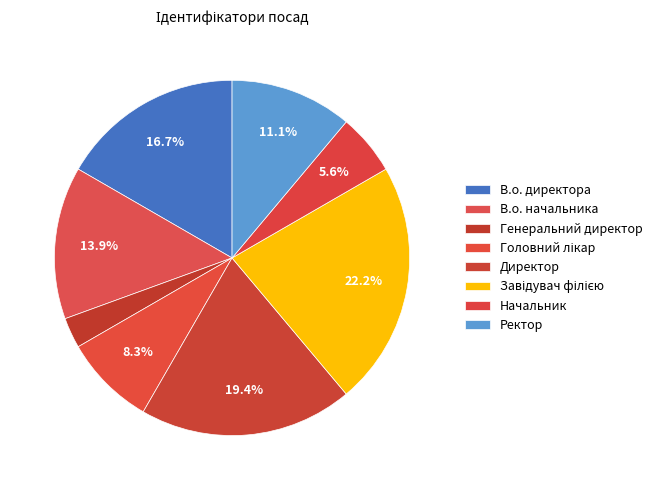

Approximately how many times larger is the value at Ректор compared to В.о. директора?

0.7